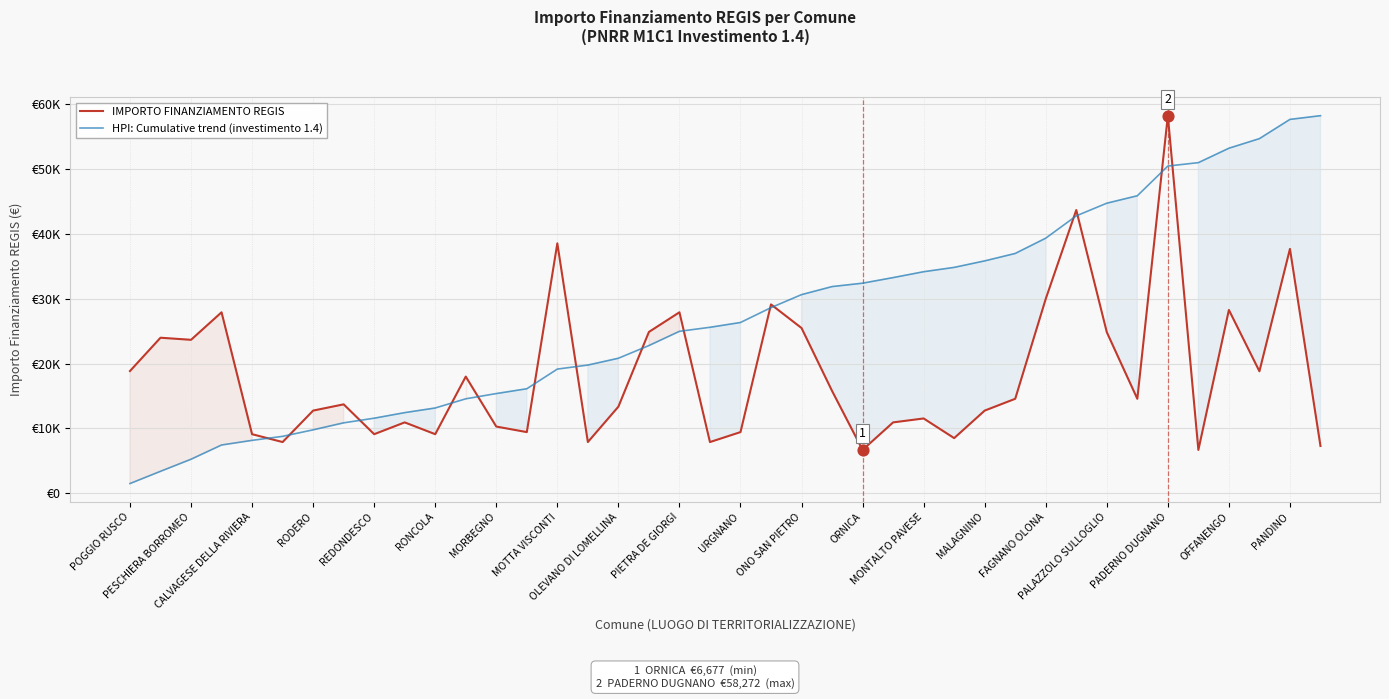

Which series reaches the maximum Y coordinate?

IMPORTO FINANZIAMENTO REGIS